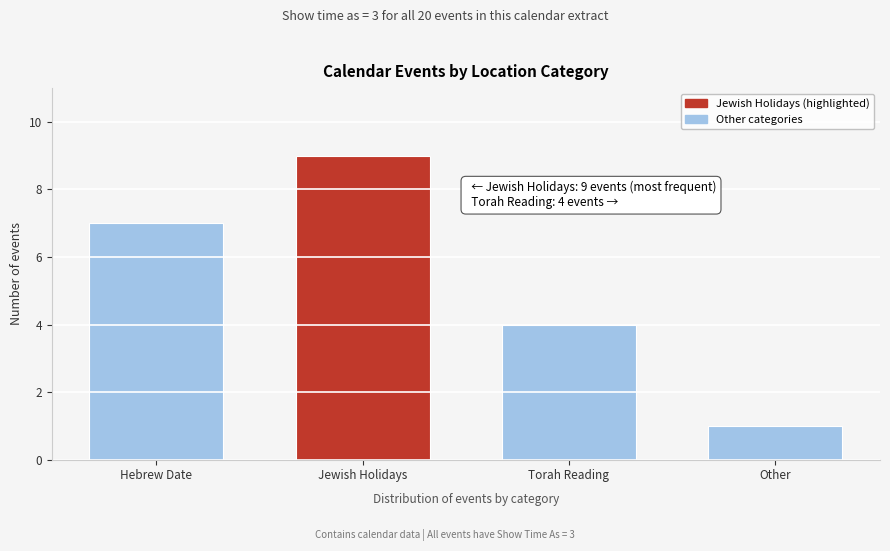

Reading right to left, what are all the values shown in this chart?

Other=1	Torah Reading=4	Jewish Holidays=9	Hebrew Date=7